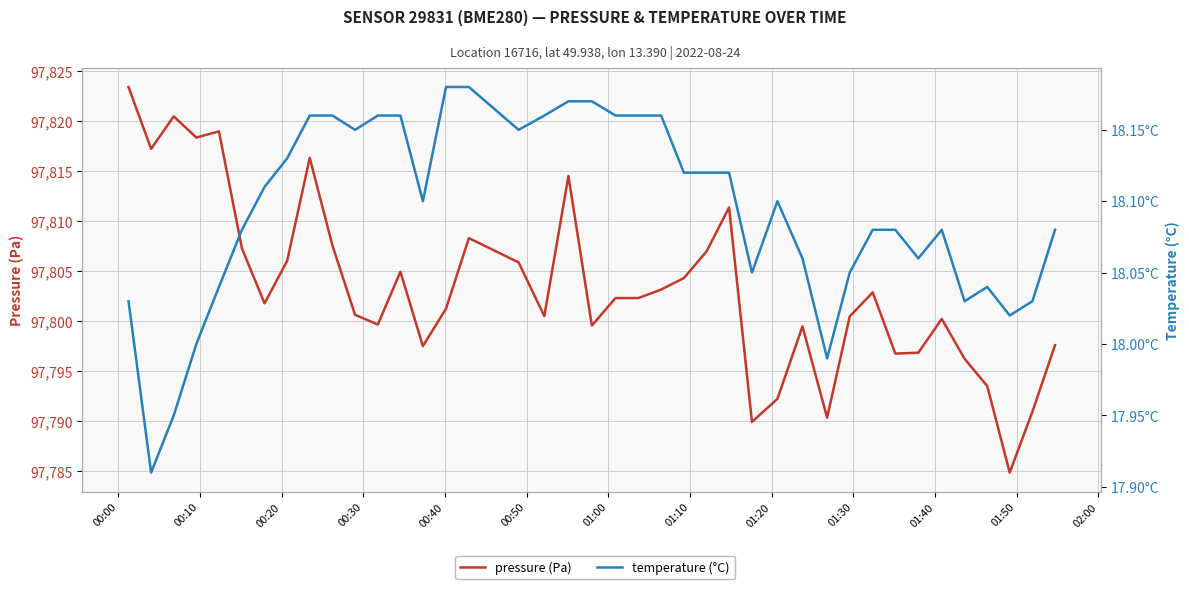

Reading left to right, what are all the values shown in this chart?

pressure (Pa): 97823.4	97817.2	97820.5	97818.4	97819.0	97807.3	97801.8	97806.0	97816.3	97807.6	97800.6	97799.7	97804.9	97797.5	97801.2	97808.3	97805.9	97800.5	97814.5	97799.6	97802.3	97802.3	97803.2	97804.3	97807.0	97811.4	97789.9	97792.2	97799.5	97790.3	97800.5	97802.9	97796.8	97796.8	97800.2	97796.2	97793.5	97784.8	97790.9	97797.6
temperature (°C): 18.0	17.9	17.9	18.0	18.0	18.1	18.1	18.1	18.2	18.2	18.1	18.2	18.2	18.1	18.2	18.2	18.1	18.2	18.2	18.2	18.2	18.2	18.2	18.1	18.1	18.1	18.1	18.1	18.1	18.0	18.1	18.1	18.1	18.1	18.1	18.0	18.0	18.0	18.0	18.1